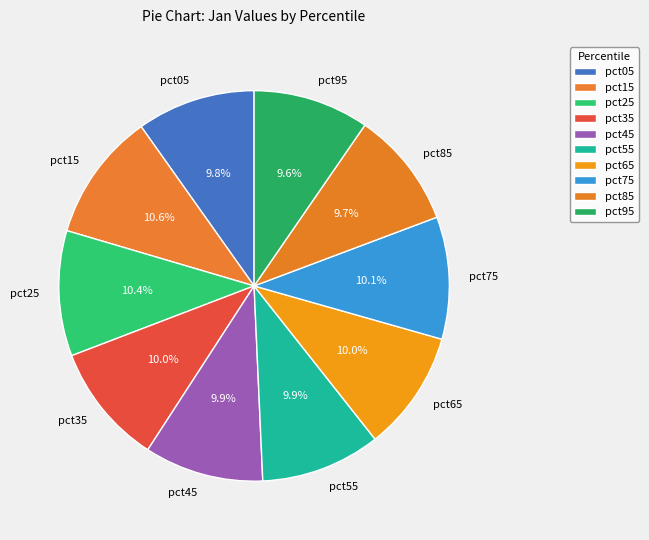

The pct05 slice represents 3% of the pie. True or false?

False